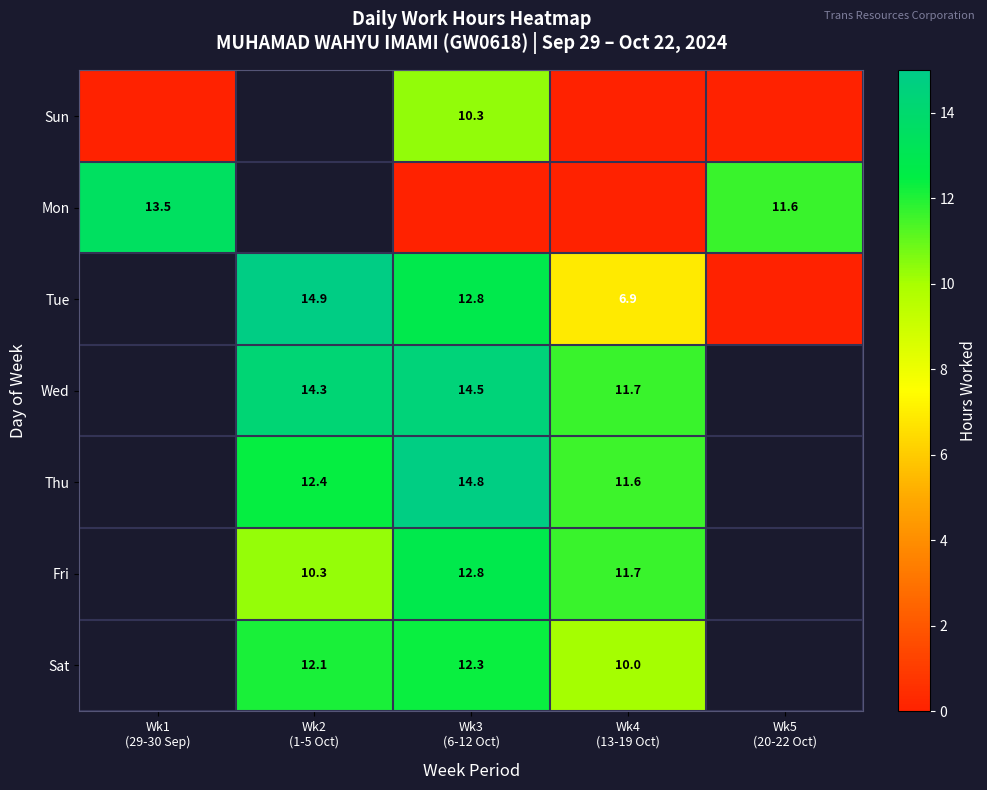

What value does the Mon series have at Wk5 (20-22 Oct)?

11.6